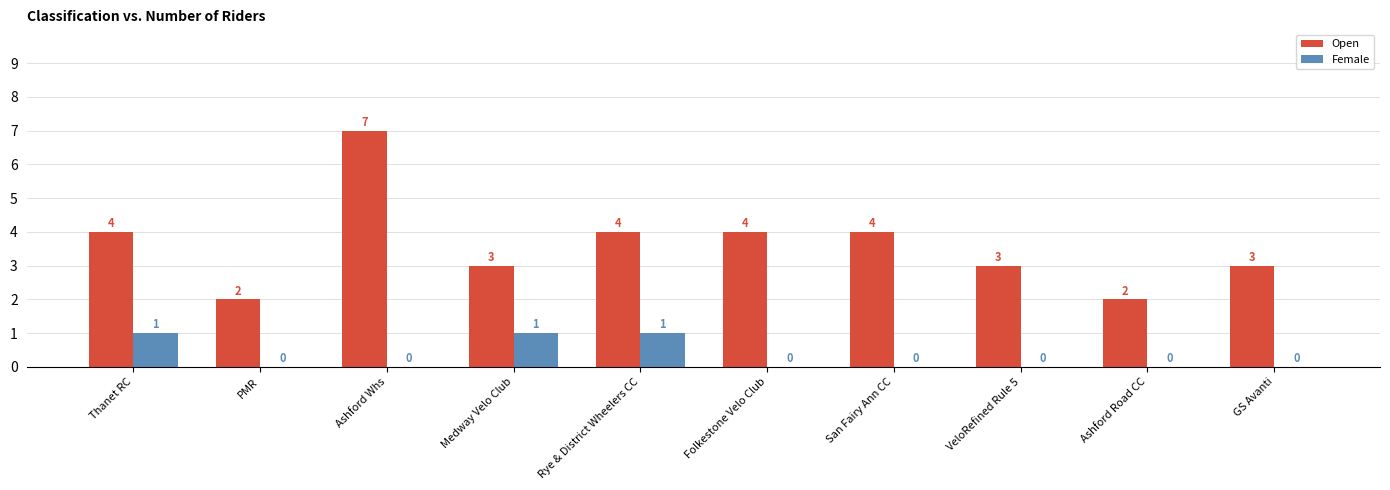

What is the average value of the Open series?

4